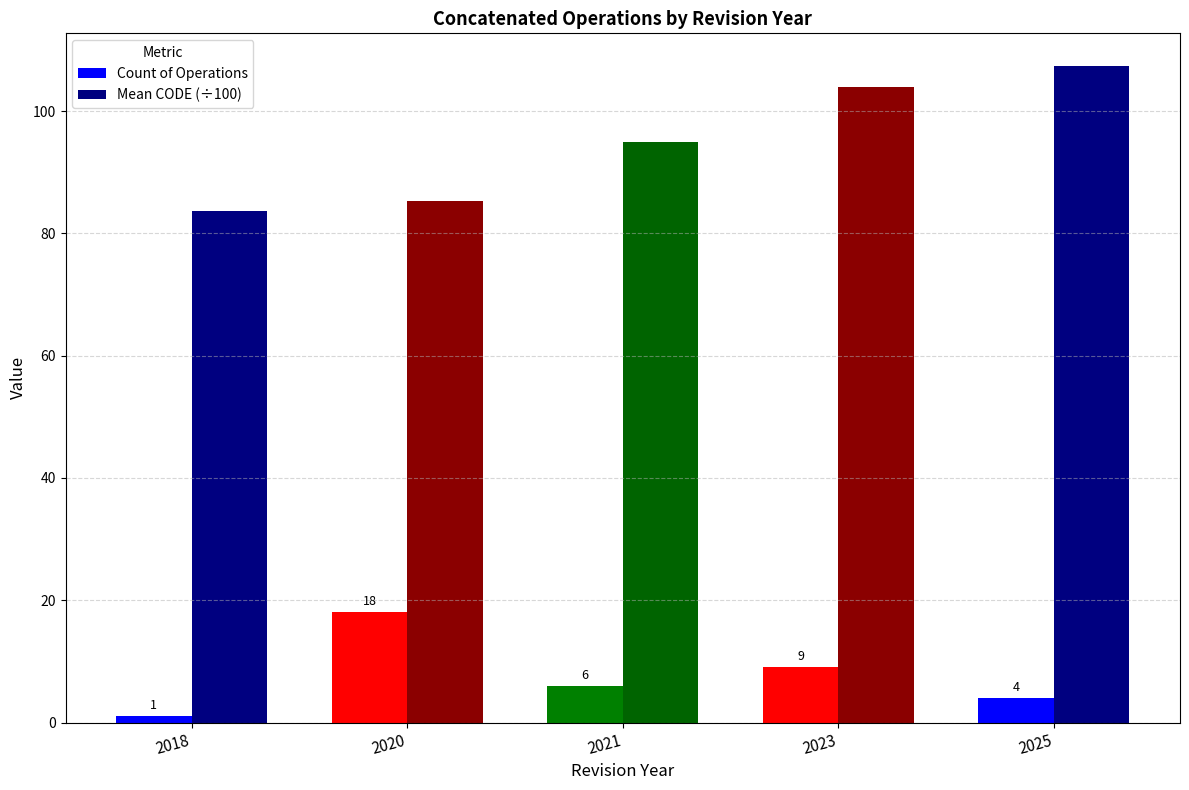

True or false: Count of Operations has a value of 1.6 at 2021.

False